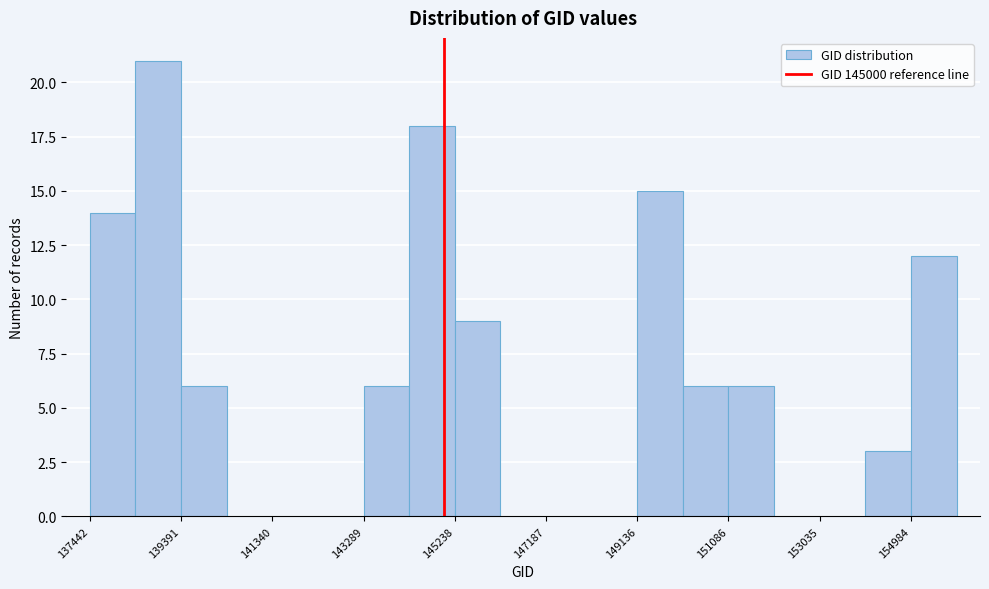

Reading left to right, list every bar in this chart as the range it spans on the x-axis followed by its height. Neither the bar edges nor the heights are printed on the chart, so give them approximately, as read against the axes.

137400 to 138400: 14
138400 to 139400: 21
139400 to 140400: 6
140400 to 141400: 0
141400 to 142400: 0
142400 to 143200: 0
143200 to 144200: 6
144200 to 145200: 18
145200 to 146200: 9
146200 to 147200: 0
147200 to 148200: 0
148200 to 149200: 0
149200 to 150200: 15
150200 to 151000: 6
151000 to 152000: 6
152000 to 153000: 0
153000 to 154000: 0
154000 to 155000: 3
155000 to 156000: 12